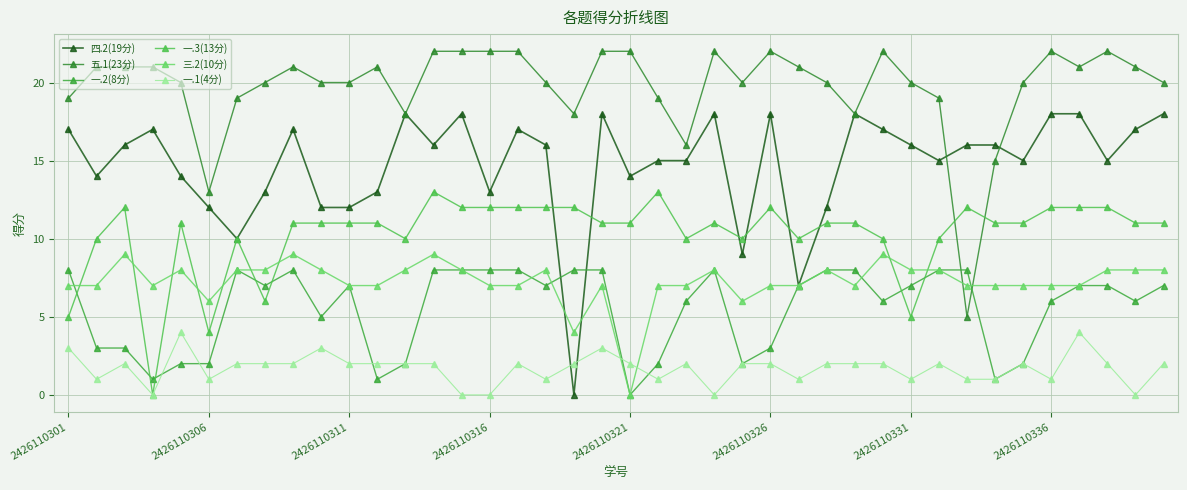

Where does the 四.2(19分) series first go above 16?

2426110301